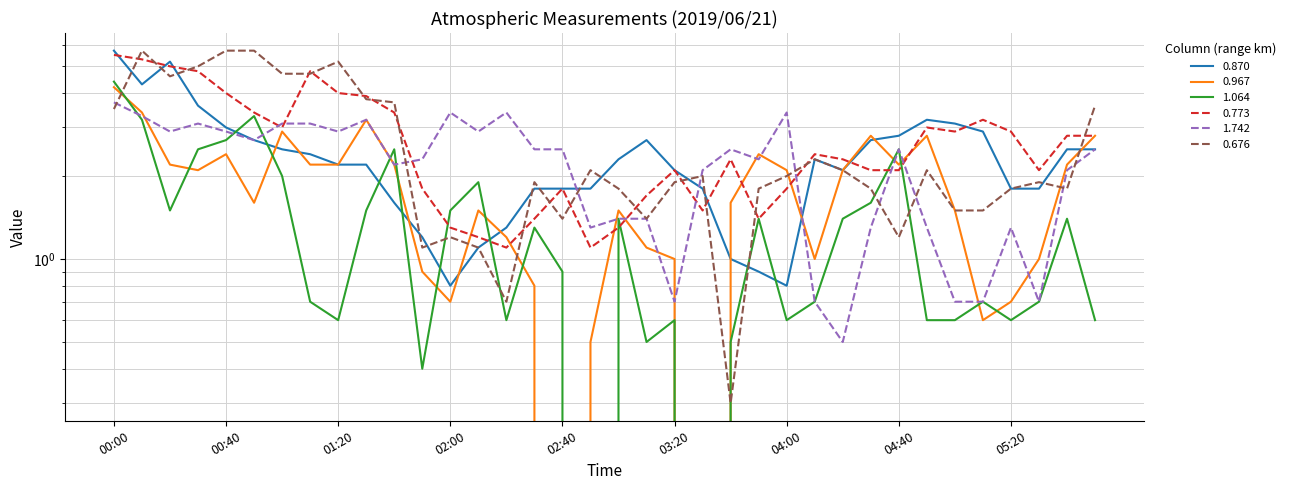

How many lines are shown in the chart?

6